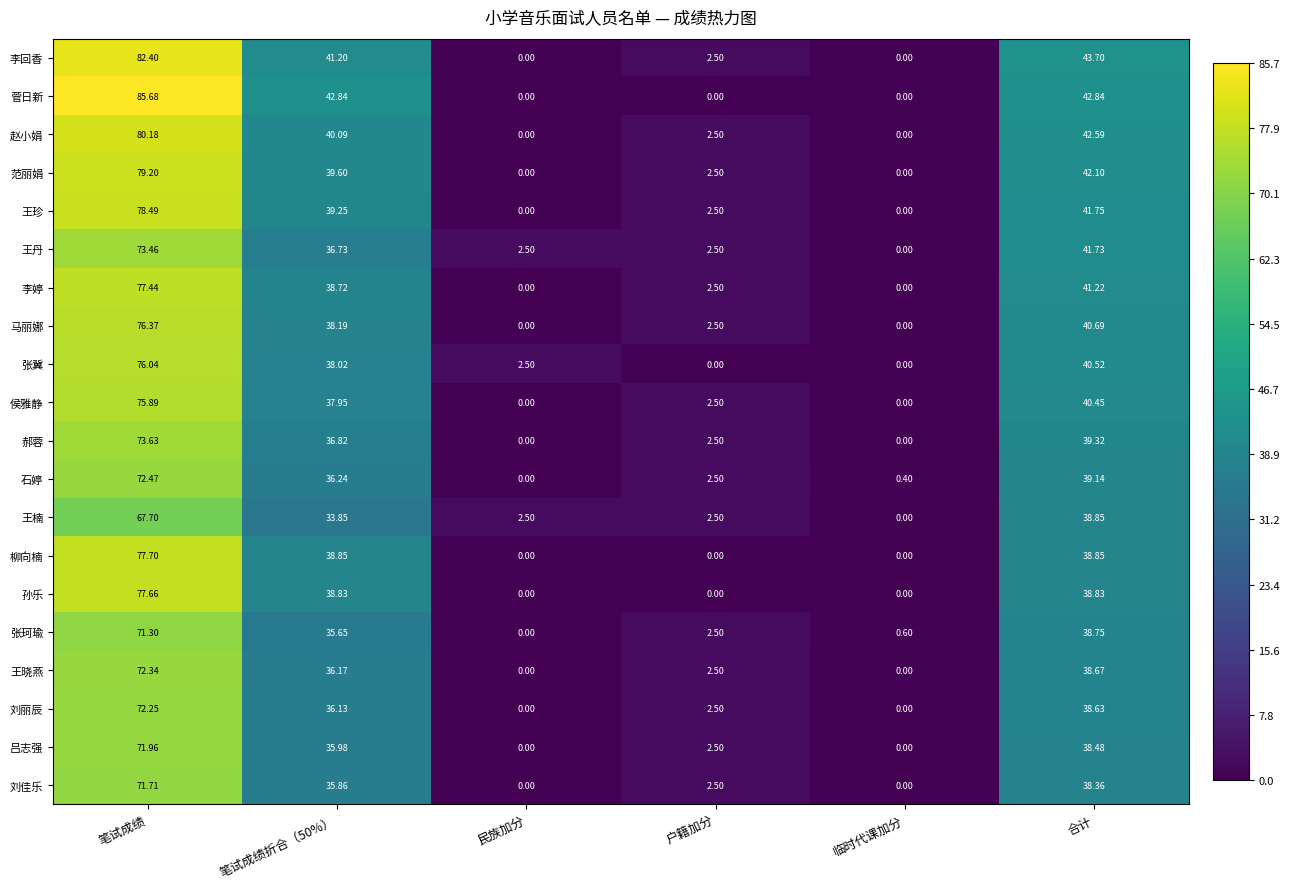

Which series has the widest spread of values?

菅日新